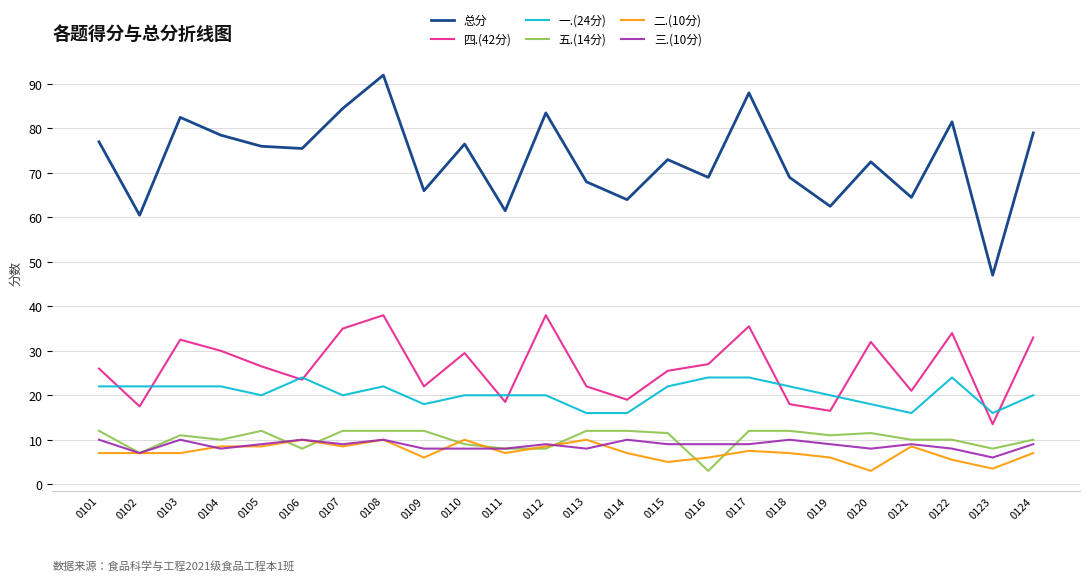

How many interior local peaks does the 四.(42分) series have?

7